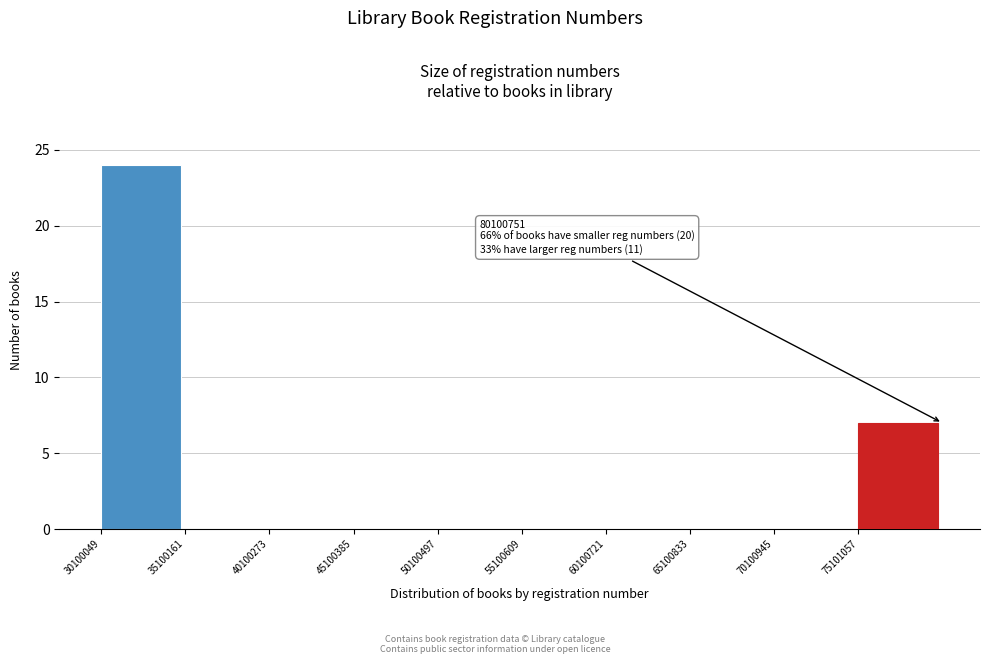

Over which range of the x-axis is the bar tallest?

30000000 to 35000000